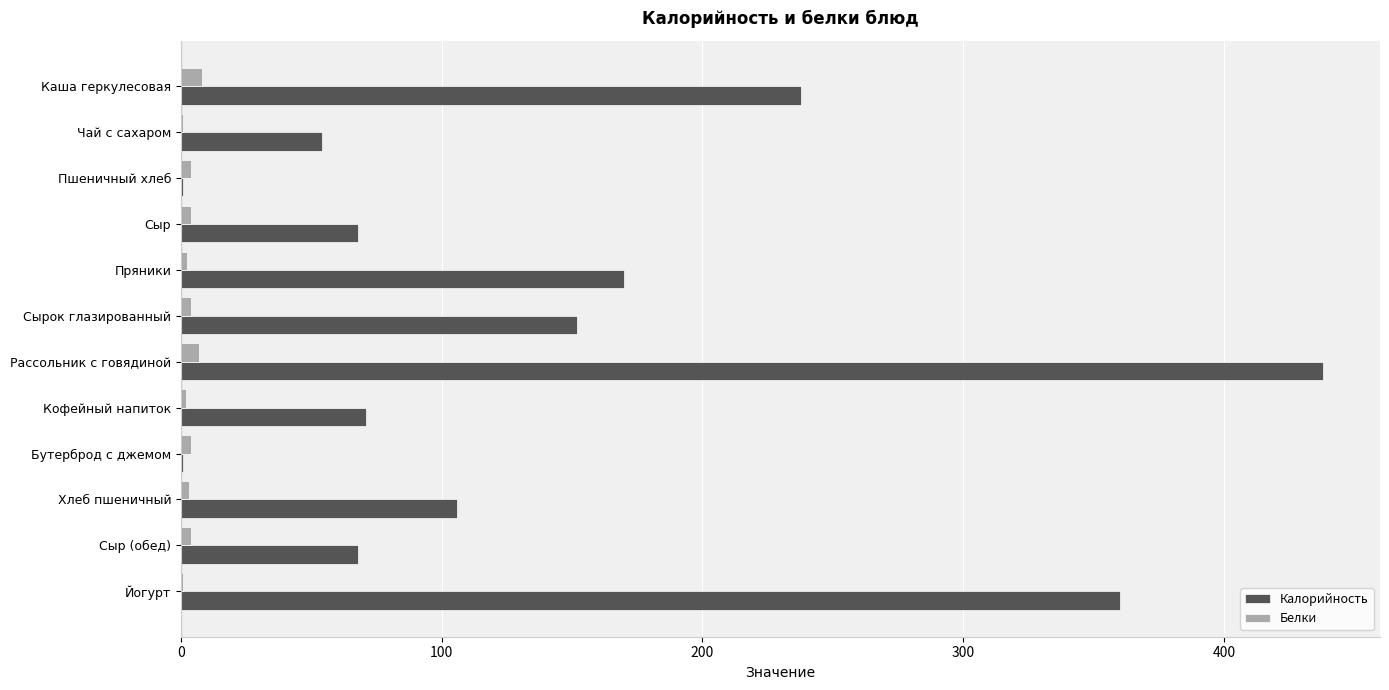

Which series changed the most between Сырок глазированный and Хлеб пшеничный?

Калорийность